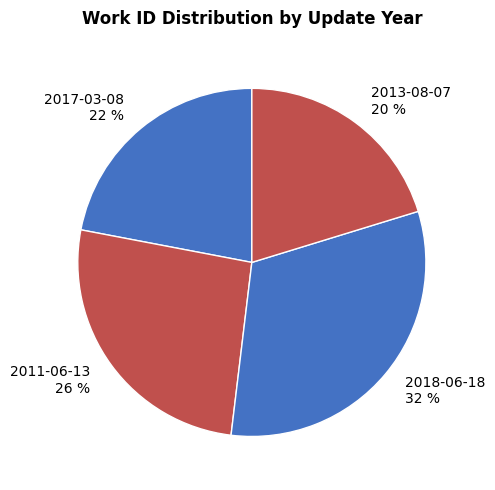

To the nearest percent, what is the combined percentage of 2011-06-13 26 % and 2018-06-18 32 %?

58%